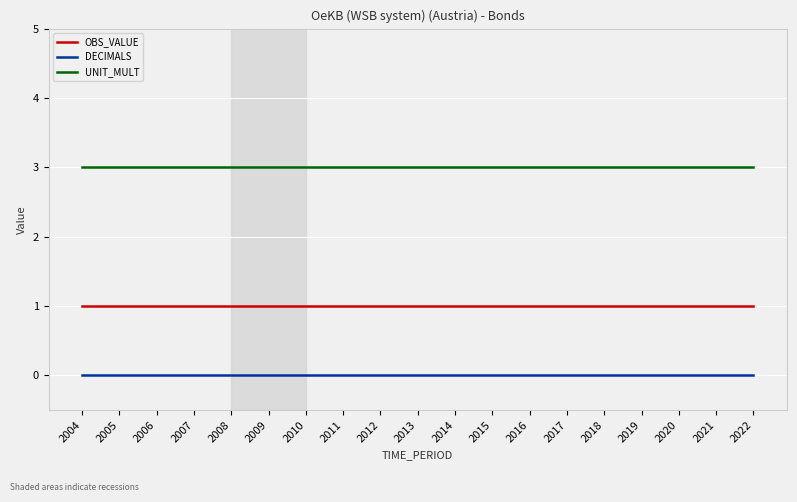

True or false: UNIT_MULT and OBS_VALUE cross at least once.

False